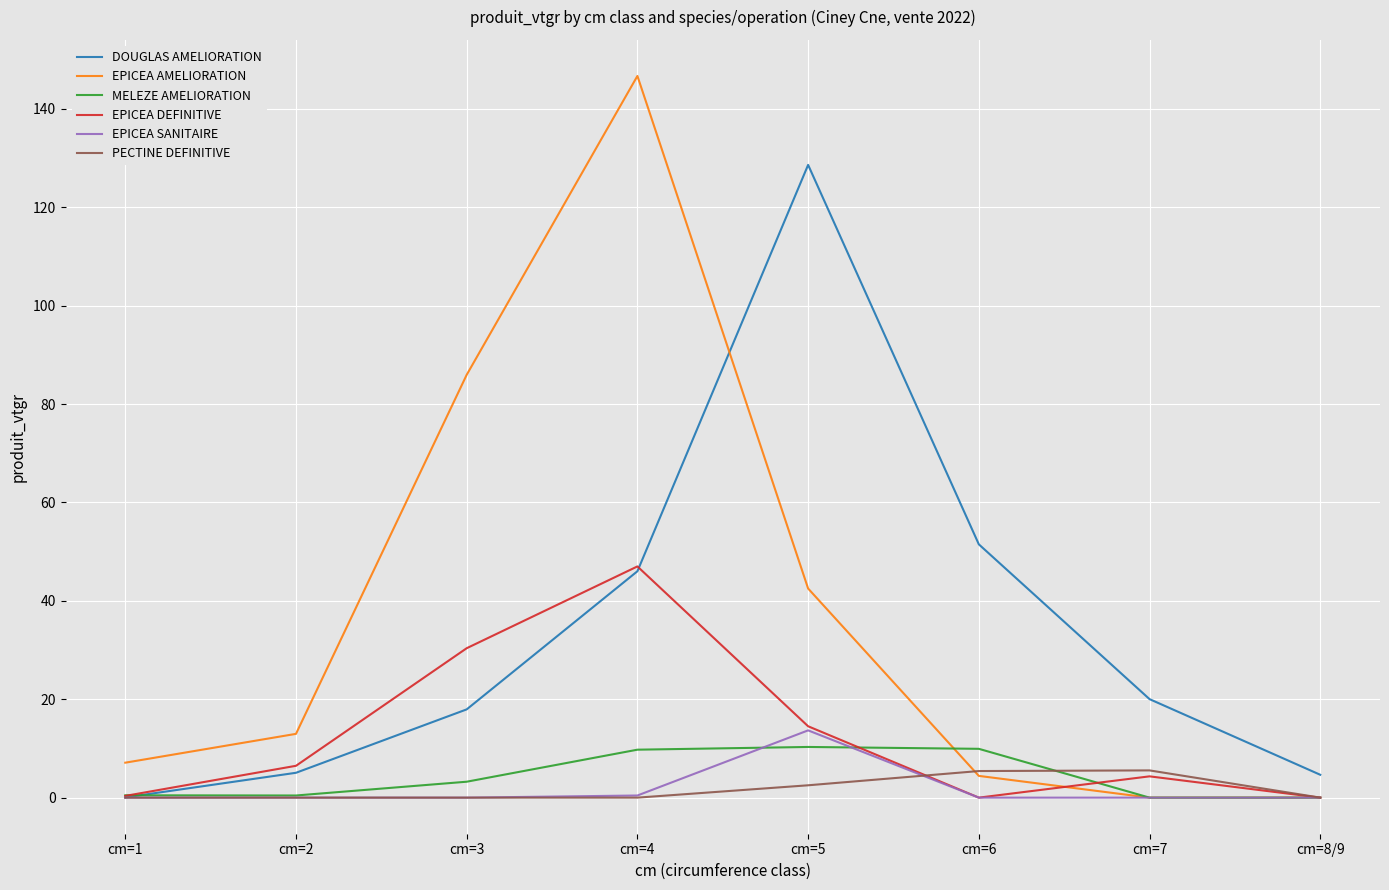

Where is EPICEA AMELIORATION nearest to the value 73?

cm=3